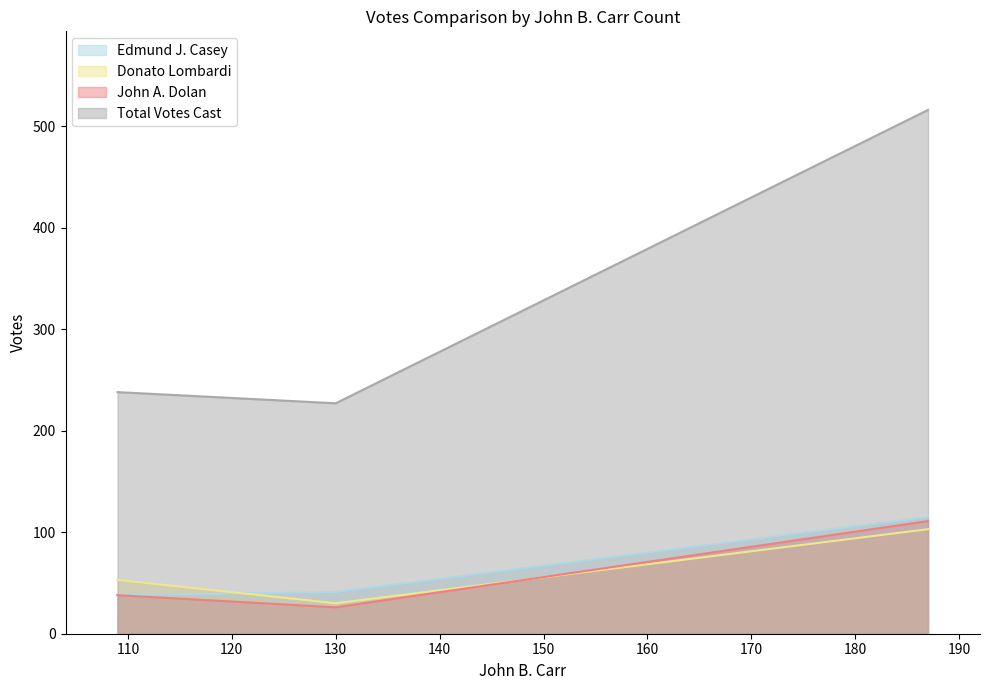

What is the sum of all Edmund J. Casey values?

194